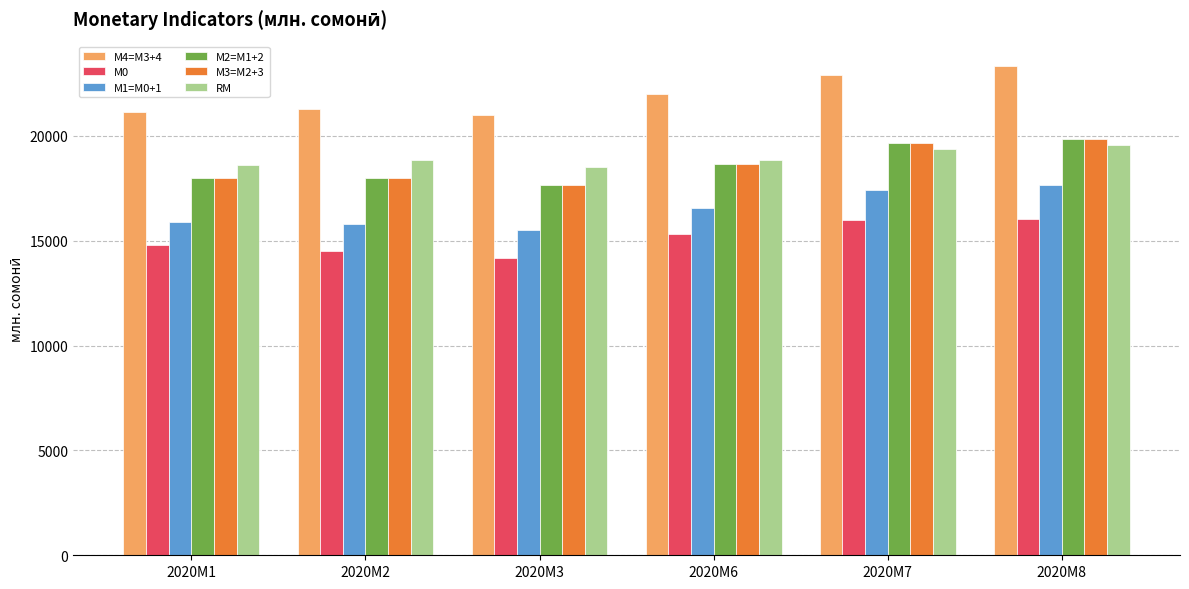

Which series has the largest total across all categories?

М4=M3+4